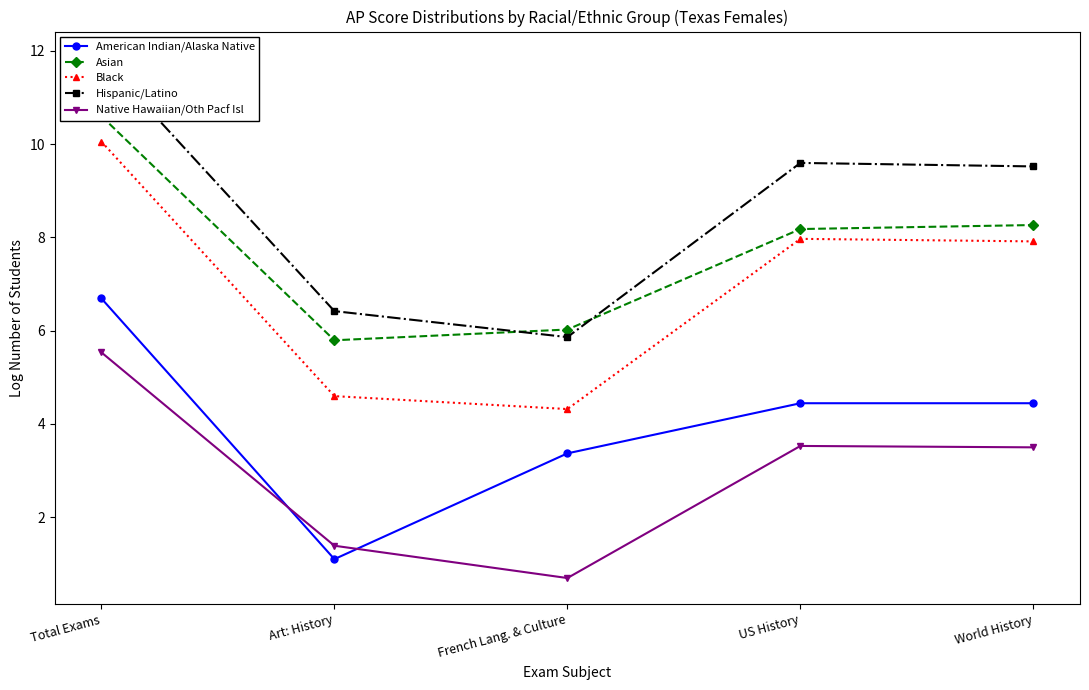

True or false: American Indian/Alaska Native and Black cross at least once.

False